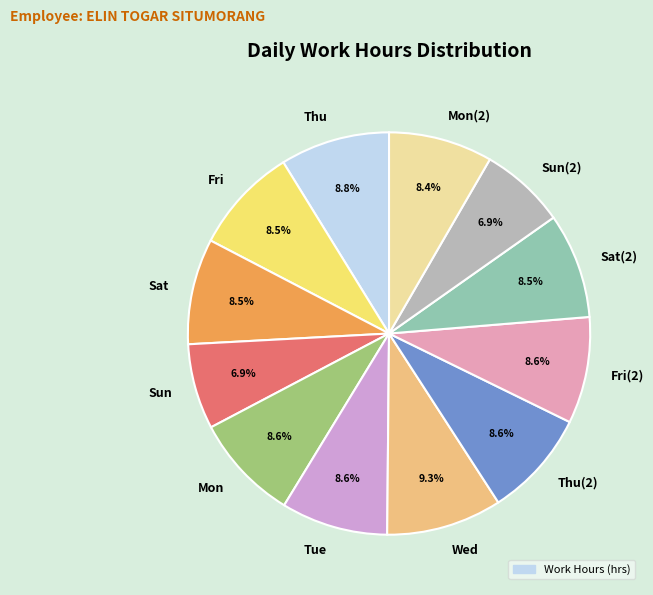

Is Thu(2) the majority of the pie?

No